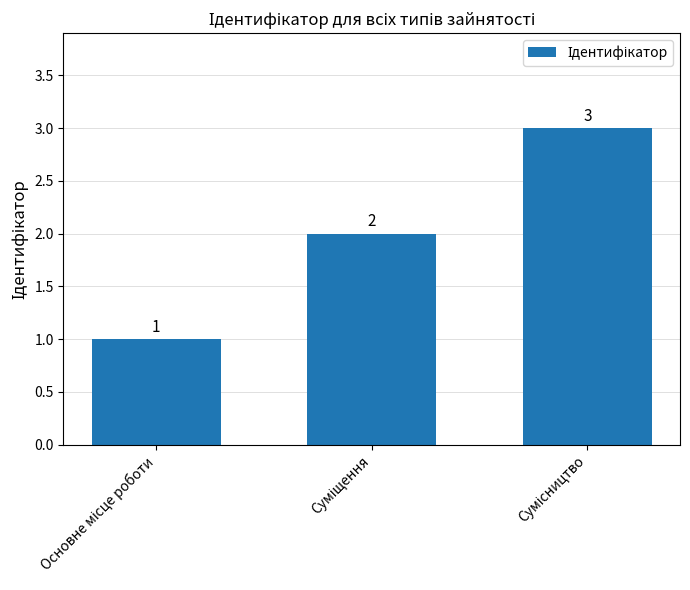

What is the maximum value shown in the chart?

3